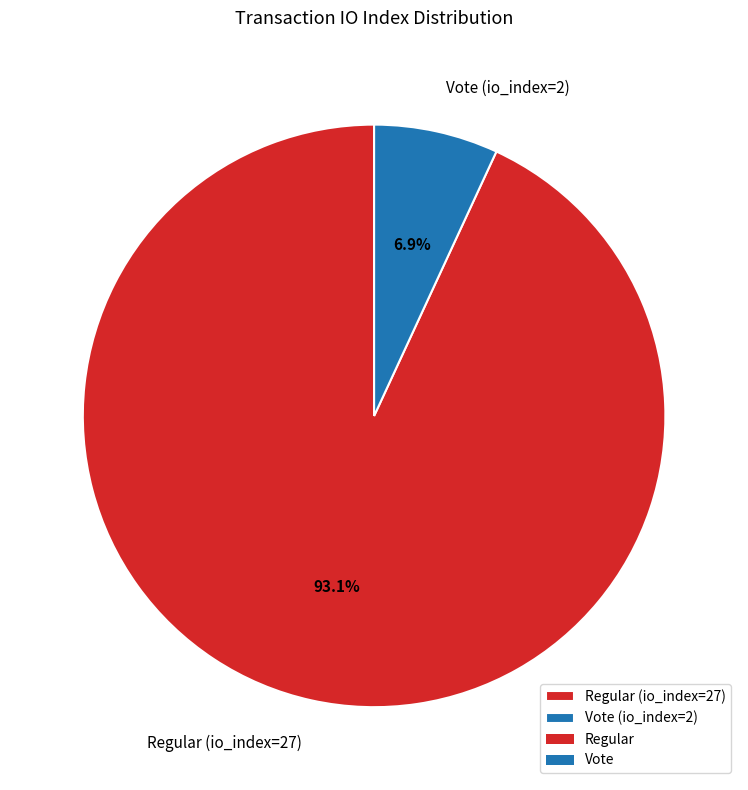

Between Regular (io_index=27) and Vote (io_index=2), which is larger?

Regular (io_index=27)